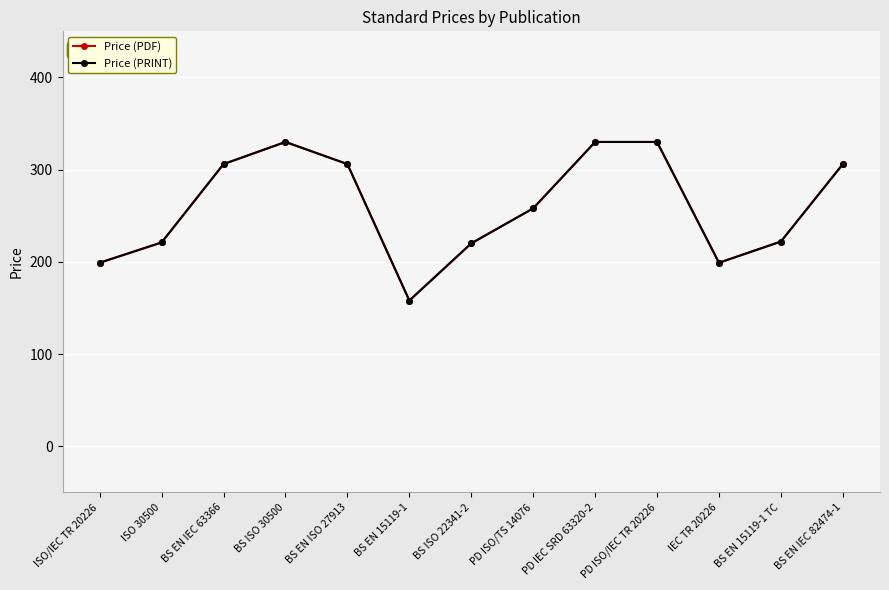

List the labels in order of Price (PDF) value, smallest first.

BS EN 15119-1, ISO/IEC TR 20226, IEC TR 20226, BS ISO 22341-2, ISO 30500, BS EN 15119-1 TC, PD ISO/TS 14076, BS EN IEC 63366, BS EN ISO 27913, BS EN IEC 82474-1, BS ISO 30500, PD IEC SRD 63320-2, PD ISO/IEC TR 20226